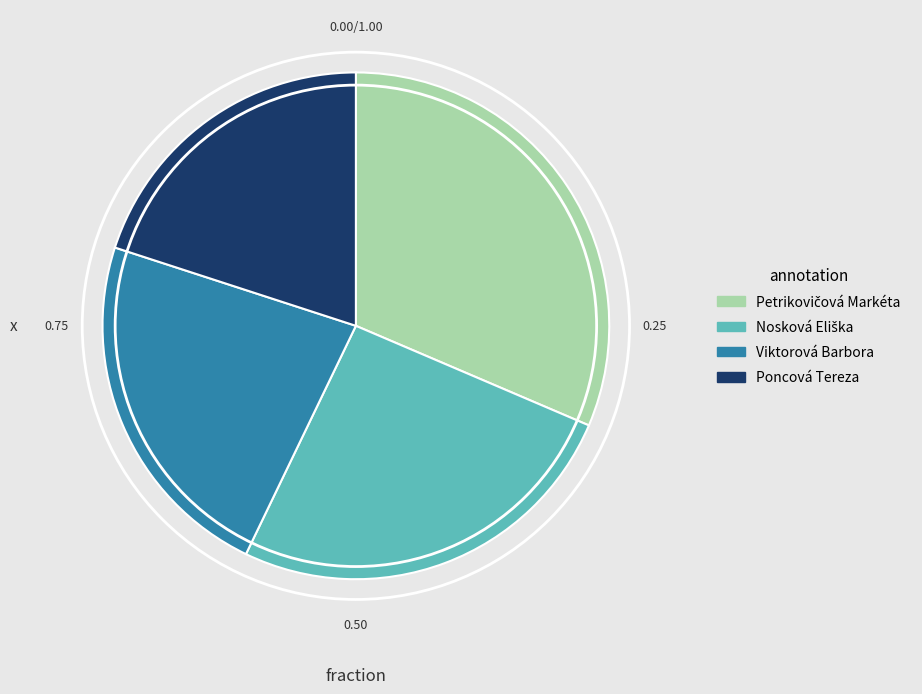

How many slices are in this pie chart?

4